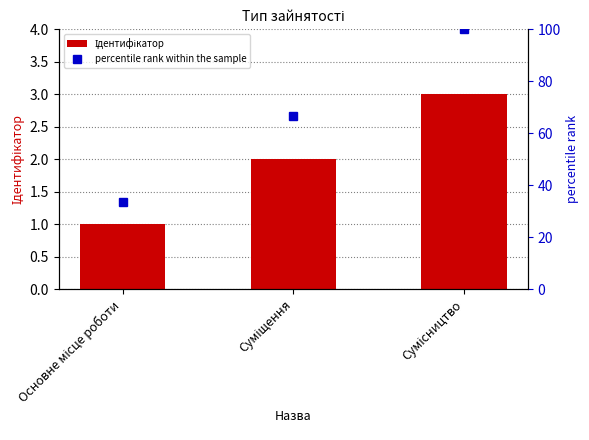

List the series in order of their overall mean, lowest first.

Ідентифікатор, percentile rank within the sample